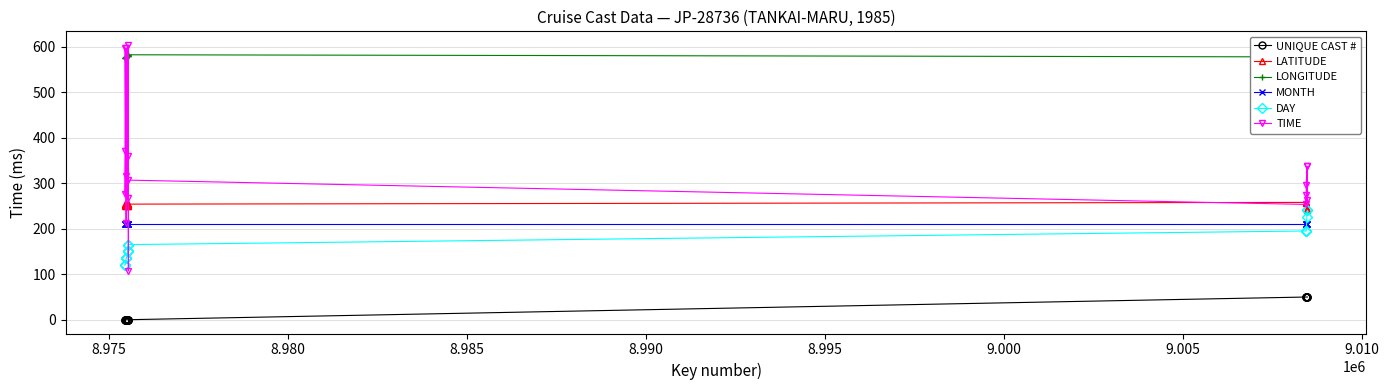

True or false: TIME has more than 2 points higher than both neighbors.

True